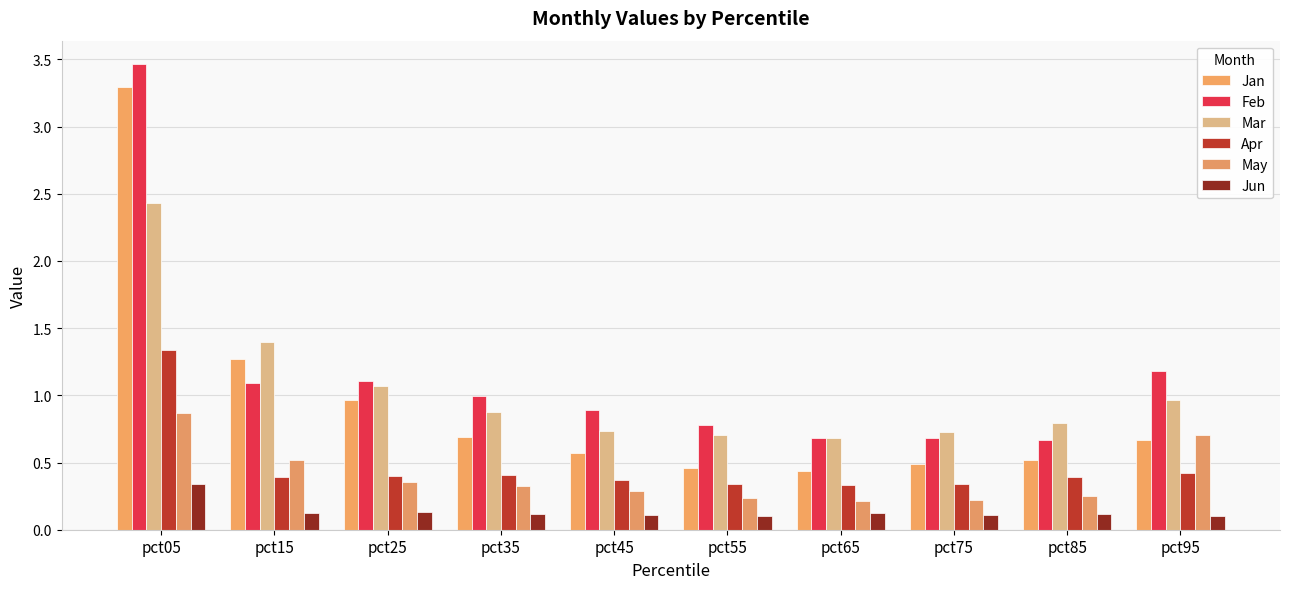

Which series has the largest range (max minus min)?

Jan